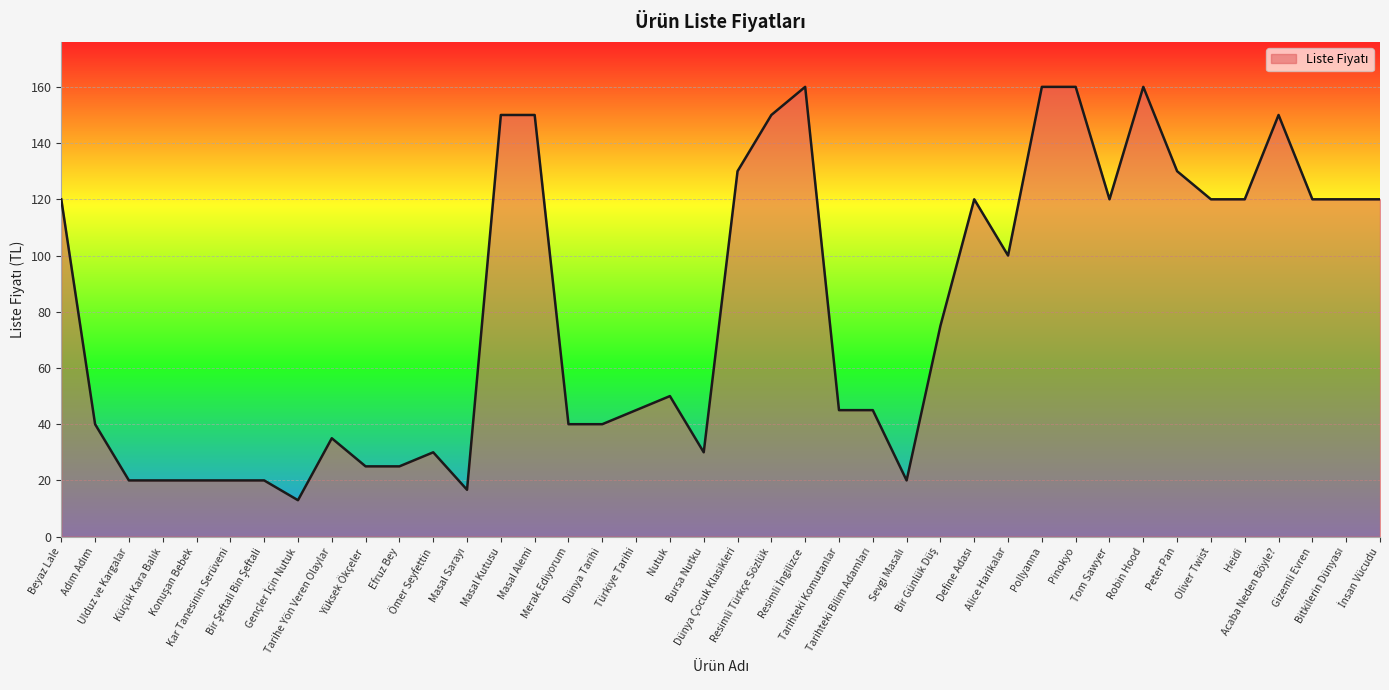

What is the difference between the maximum and minimum values?

147.0